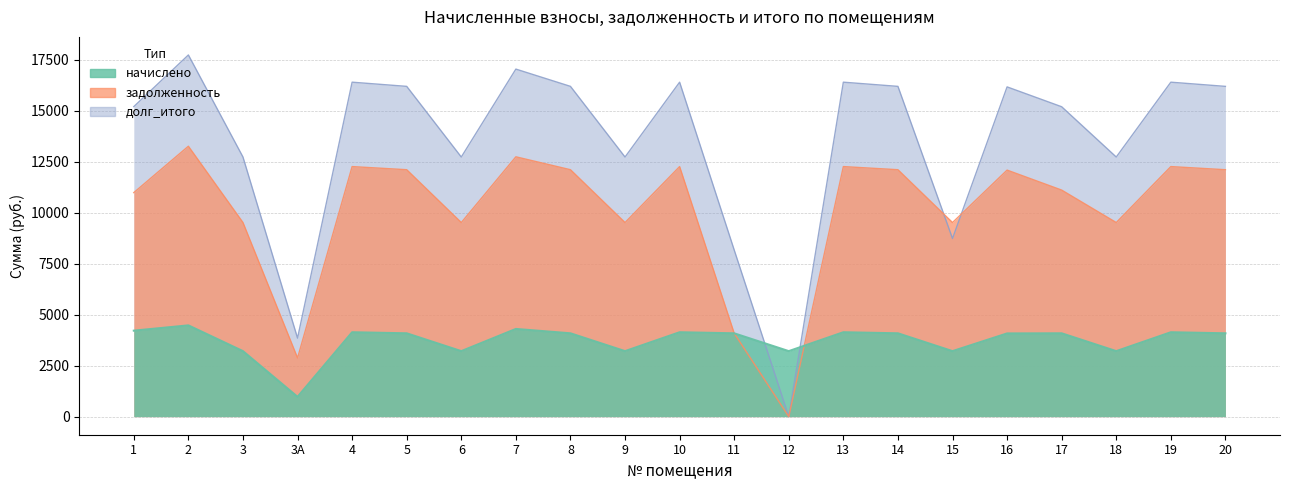

How many lines are shown in the chart?

3